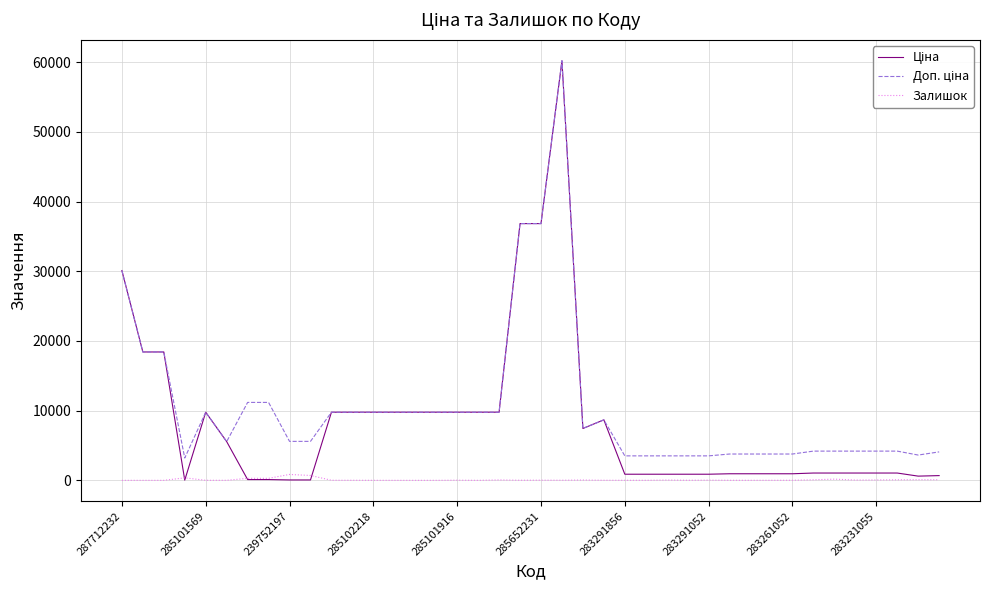

What is the maximum value shown in the chart?

60205.6